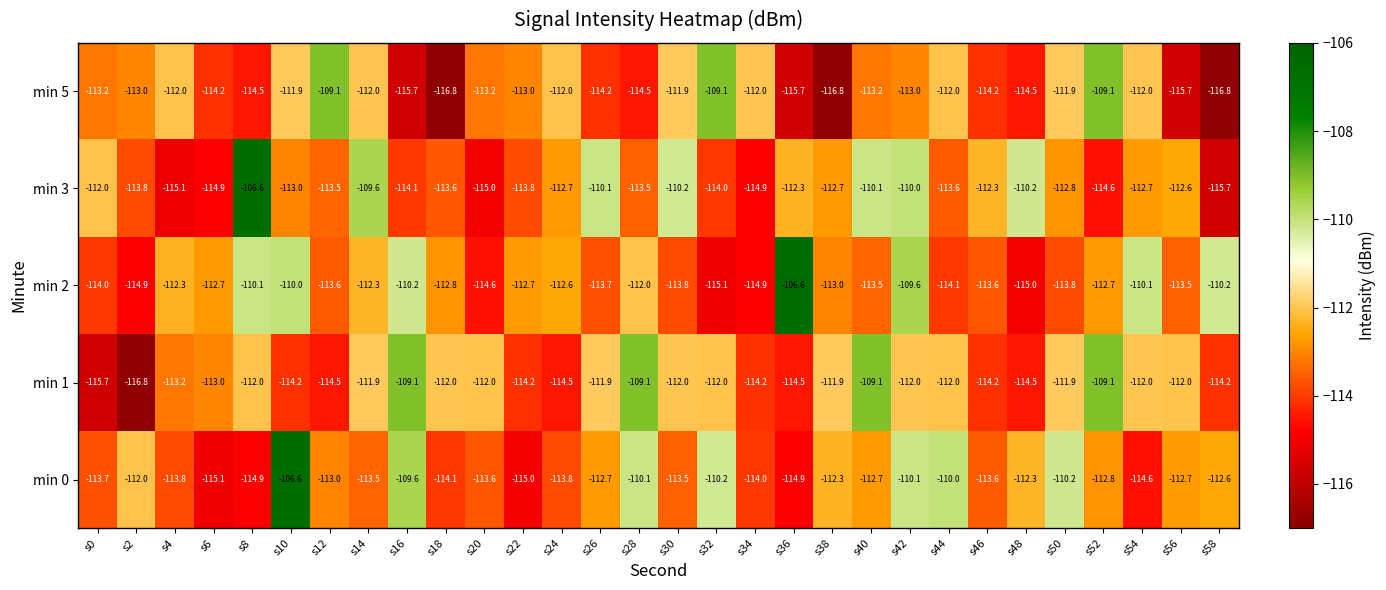

The value of min 1 at s56 is -150.1. True or false?

False